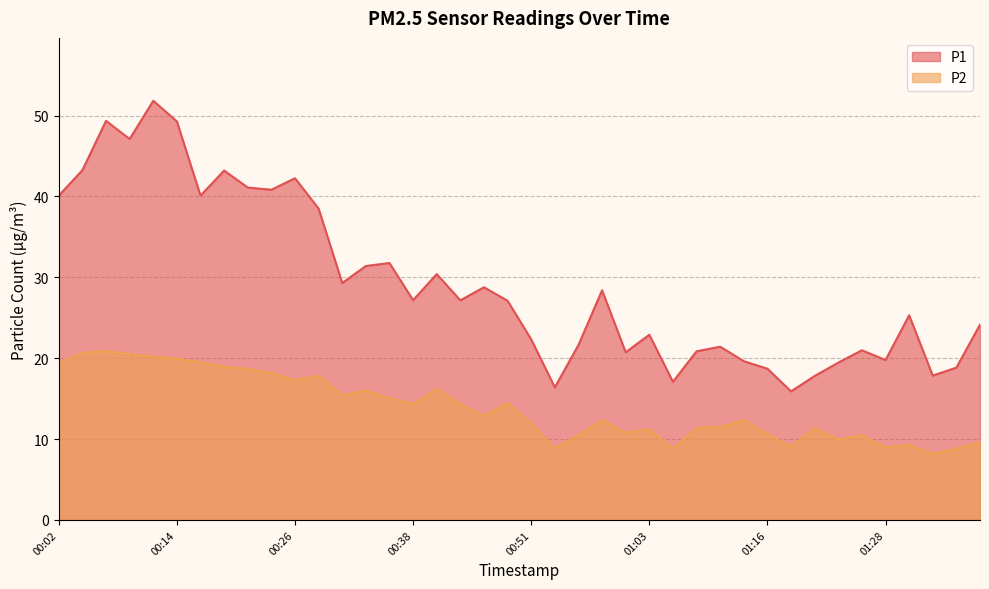

Which series changed the most between 00:24 and 00:53?

P1